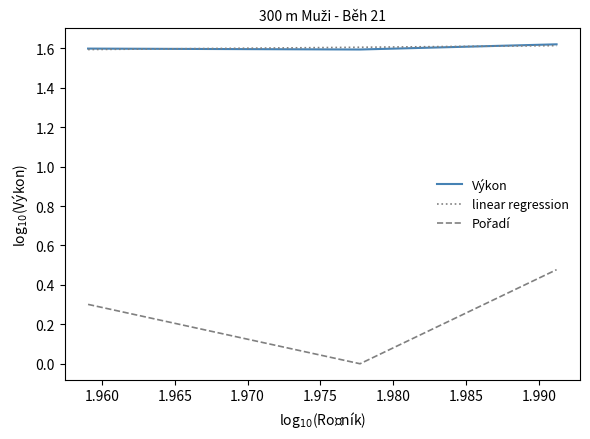

Is this an area chart (filled region under the line)?

No